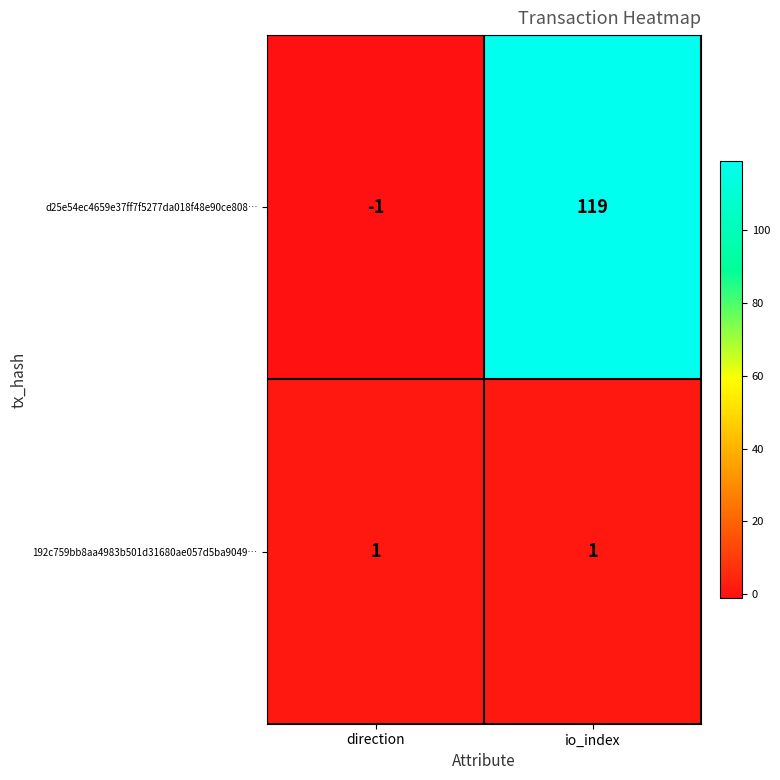

Reading left to right, list all the values displayed in this chart.

d25e54ec4659e37ff7f5277da018f48e90ce808…: -1	119
192c759bb8aa4983b501d31680ae057d5ba9049…: 1	1